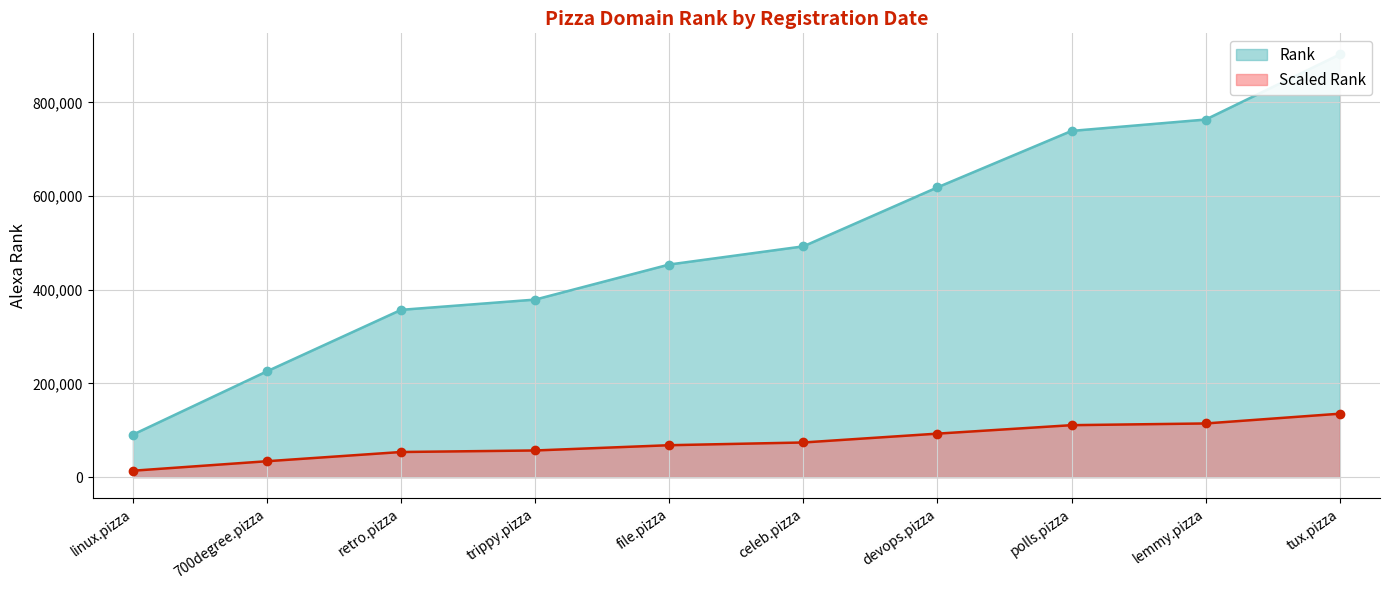

Reading left to right, transcribe all the data shown in this chart.

Rank: linux.pizza=90631.0	700degree.pizza=225836.0	retro.pizza=357017.0	trippy.pizza=378895.0	file.pizza=453769.0	celeb.pizza=492554.0	devops.pizza=618502.0	polls.pizza=738943.0	lemmy.pizza=763225.0	tux.pizza=902107.0
Scaled Rank: linux.pizza=13594.6	700degree.pizza=33875.4	retro.pizza=53552.5	trippy.pizza=56834.2	file.pizza=68065.3	celeb.pizza=73883.1	devops.pizza=92775.3	polls.pizza=110841.4	lemmy.pizza=114483.8	tux.pizza=135316.0